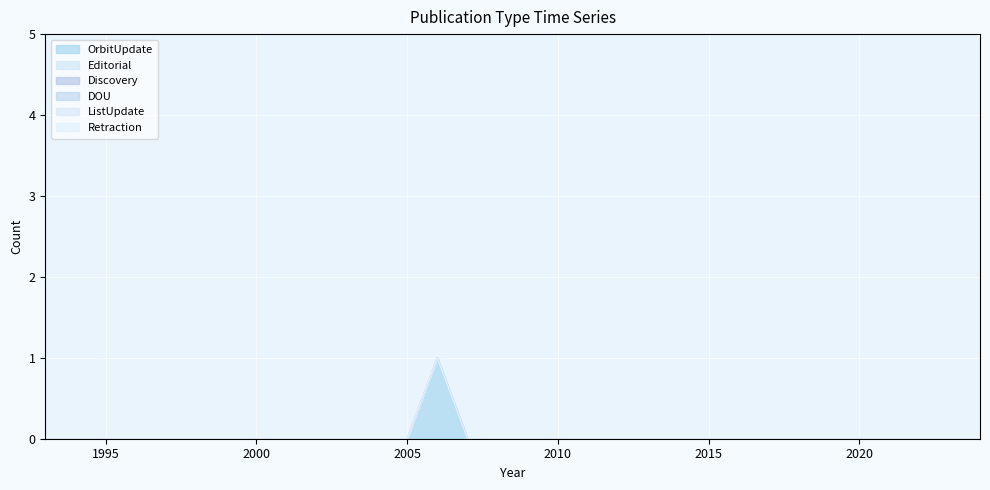

Which has a higher value, 2004 or 2016?

2004